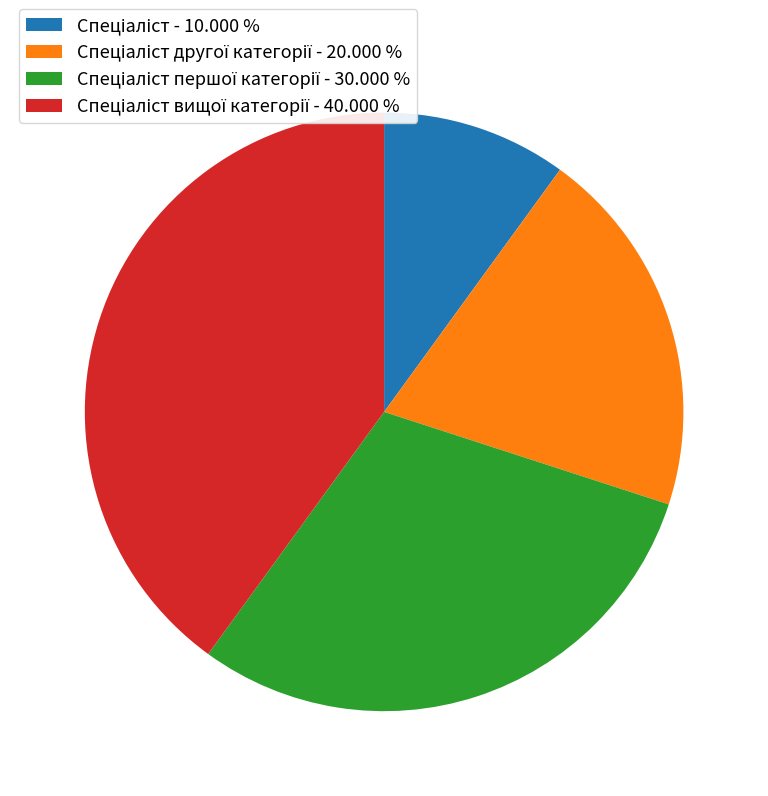

Is there a majority slice in this chart?

No